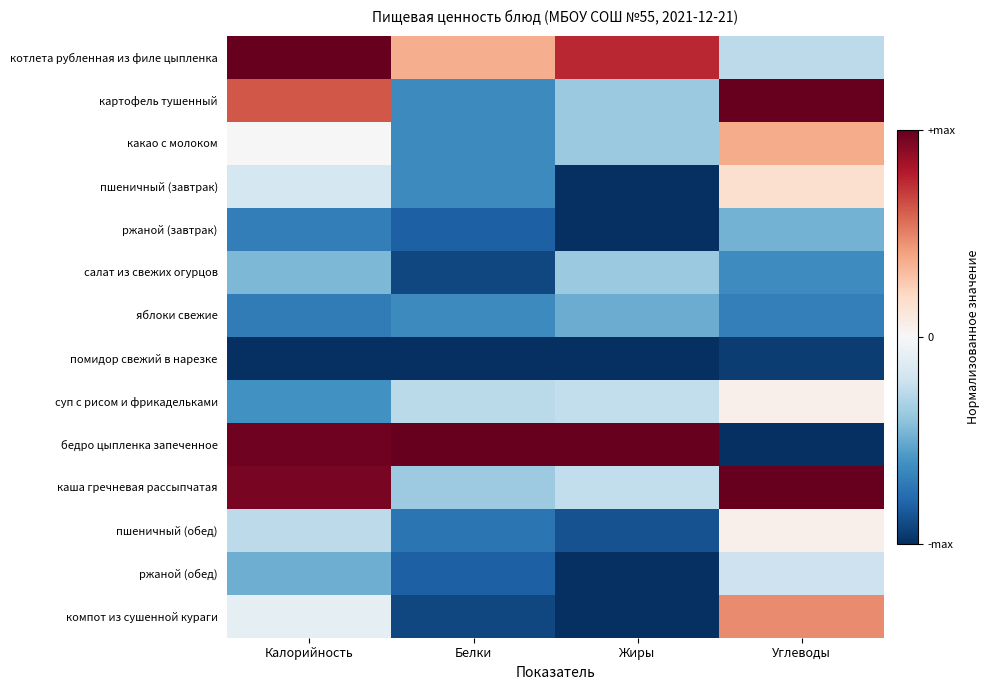

At which category is the sum across all series the highest?

Калорийность